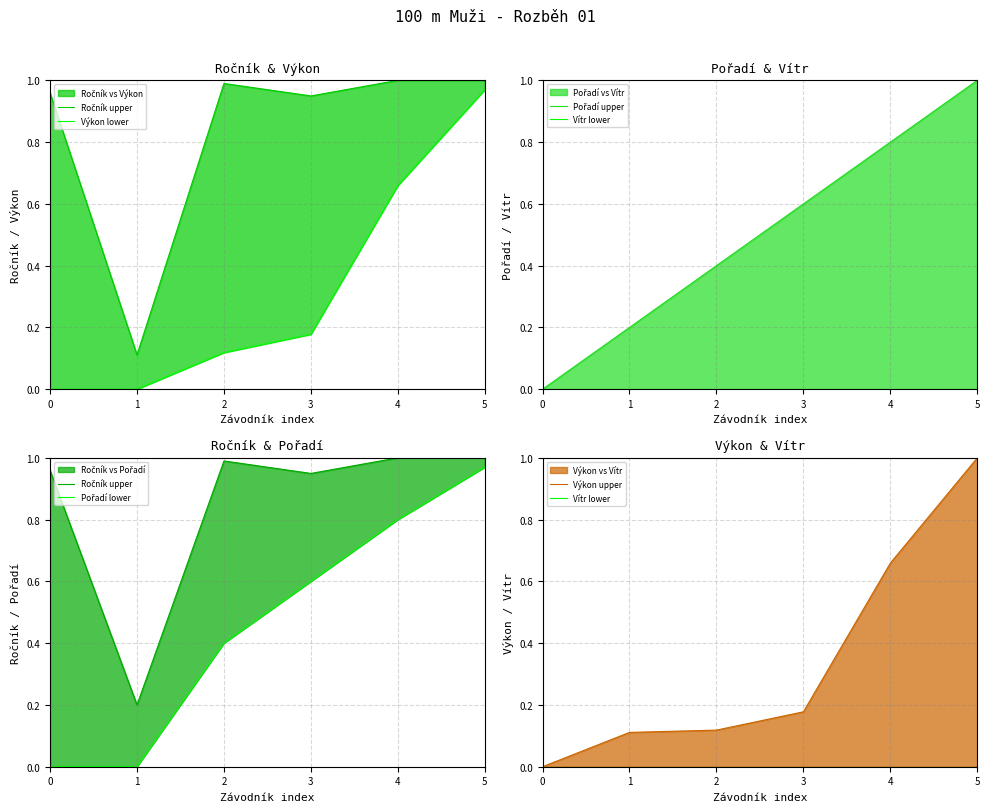

What is the total value across all series at 3?

2.5